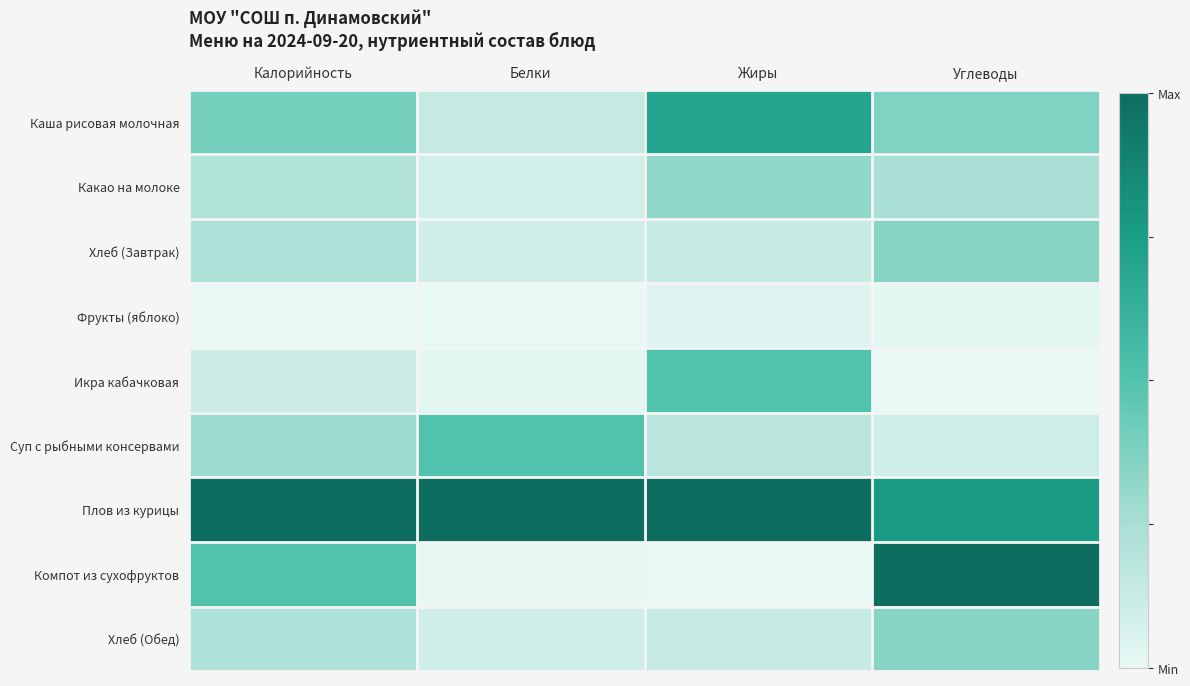

How many categories are shown in the chart?

4